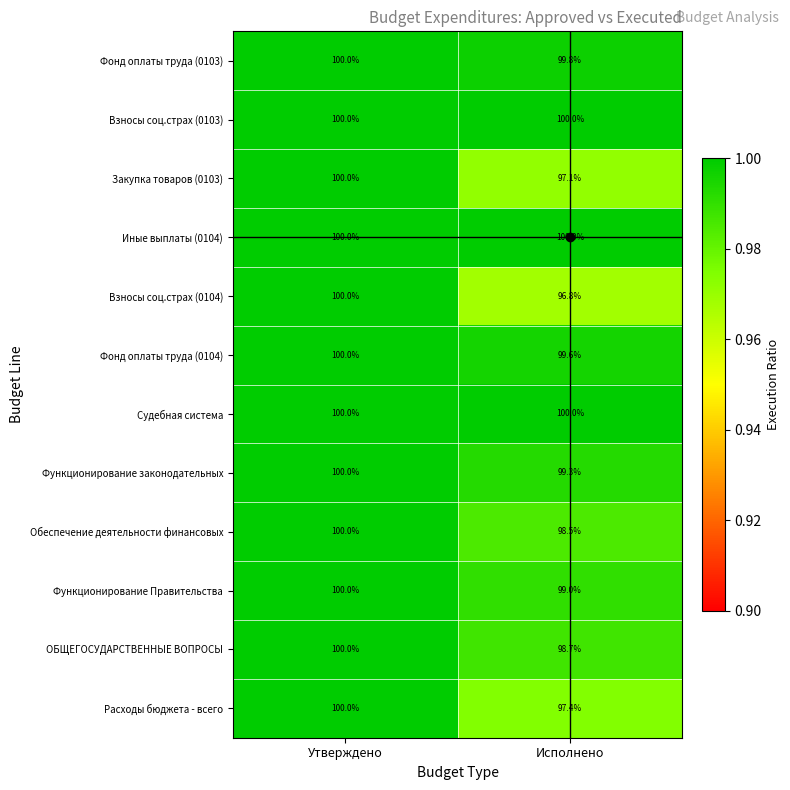

What is the sum of the Функционирование законодательных values at Исполнено and Утверждено?

199.3